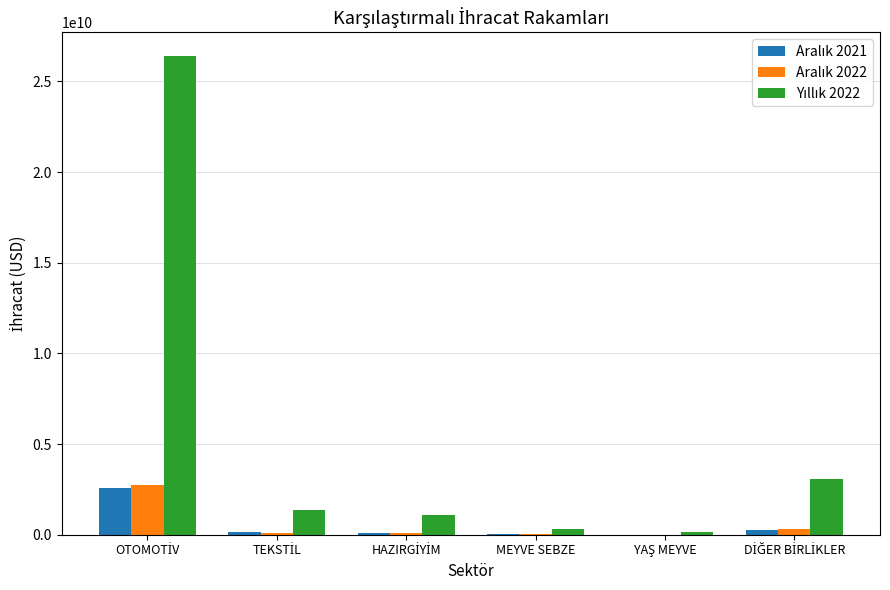

What is the difference between the second highest and minimum values in the Aralık 2022 series?

312668444.8